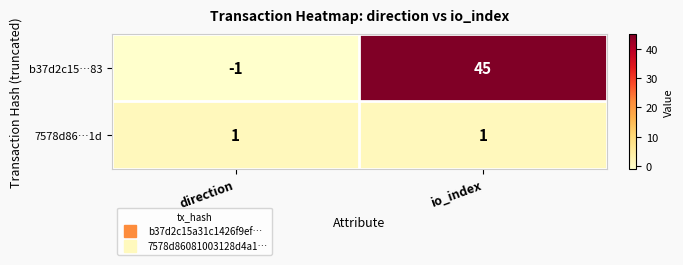

Reading right to left, transcribe all the data shown in this chart.

b37d2c15…83: io_index=45	direction=-1
7578d86…1d: io_index=1	direction=1